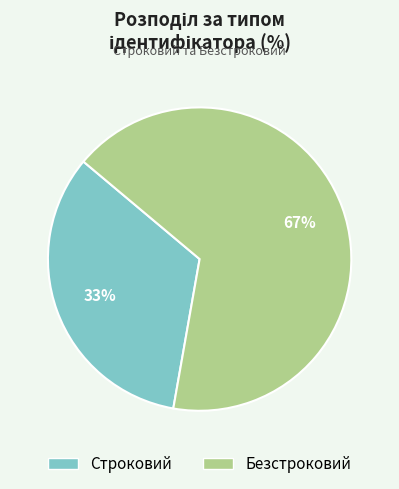

What is the smallest slice in the pie chart?

Строковий